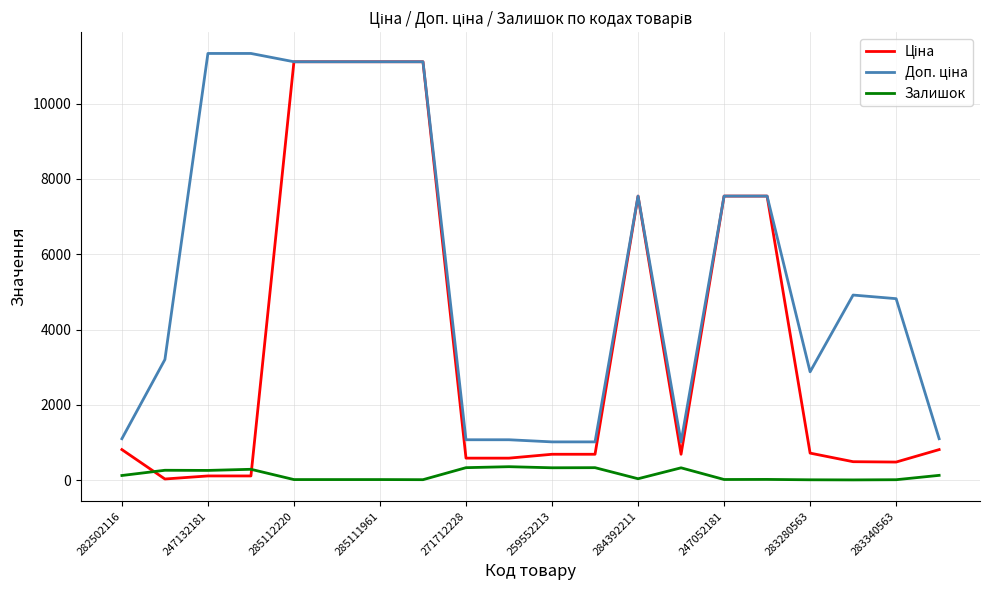

Which series has the largest range (max minus min)?

Ціна